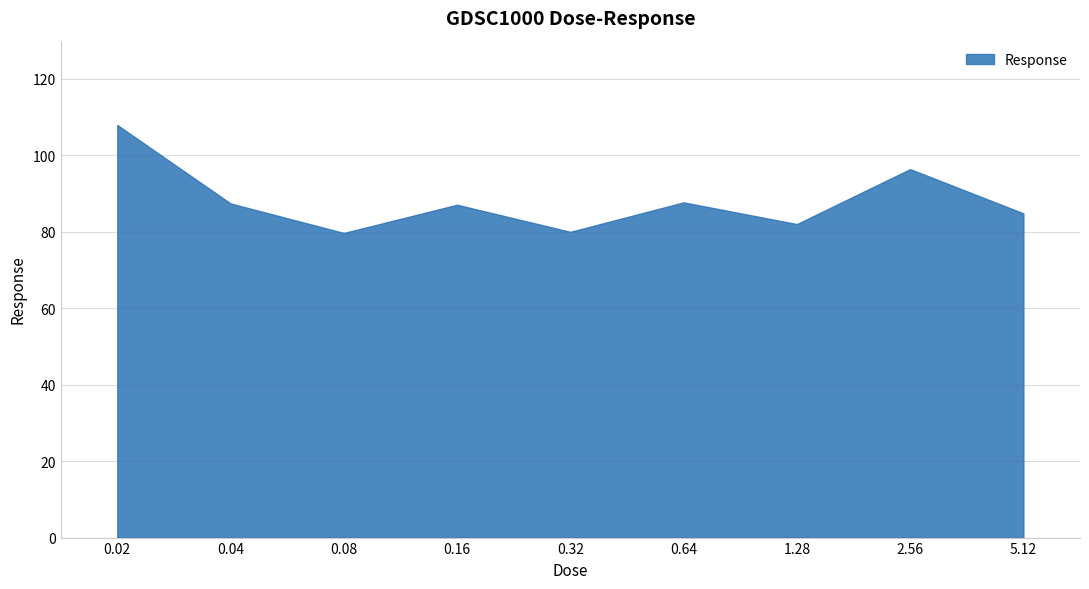

What is the difference between the values at 1.28 and 0.08?

2.3